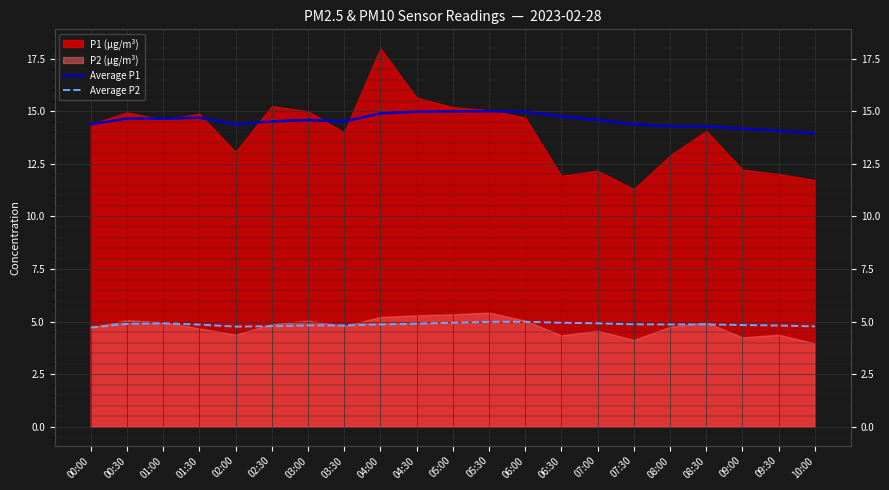

What is the label of the 12th point from the left?

05:30